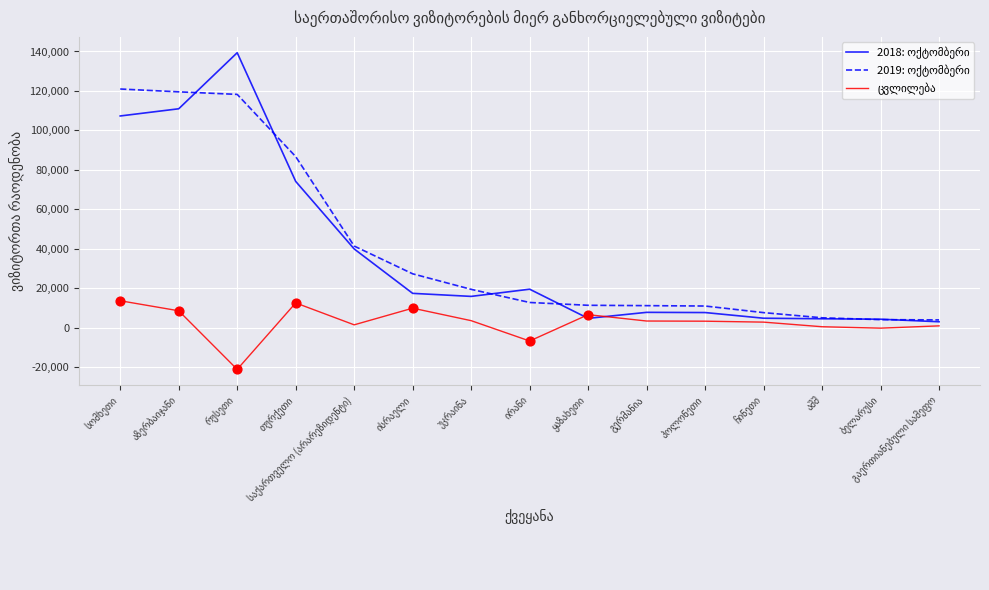

What is the smallest value displayed?

-21114